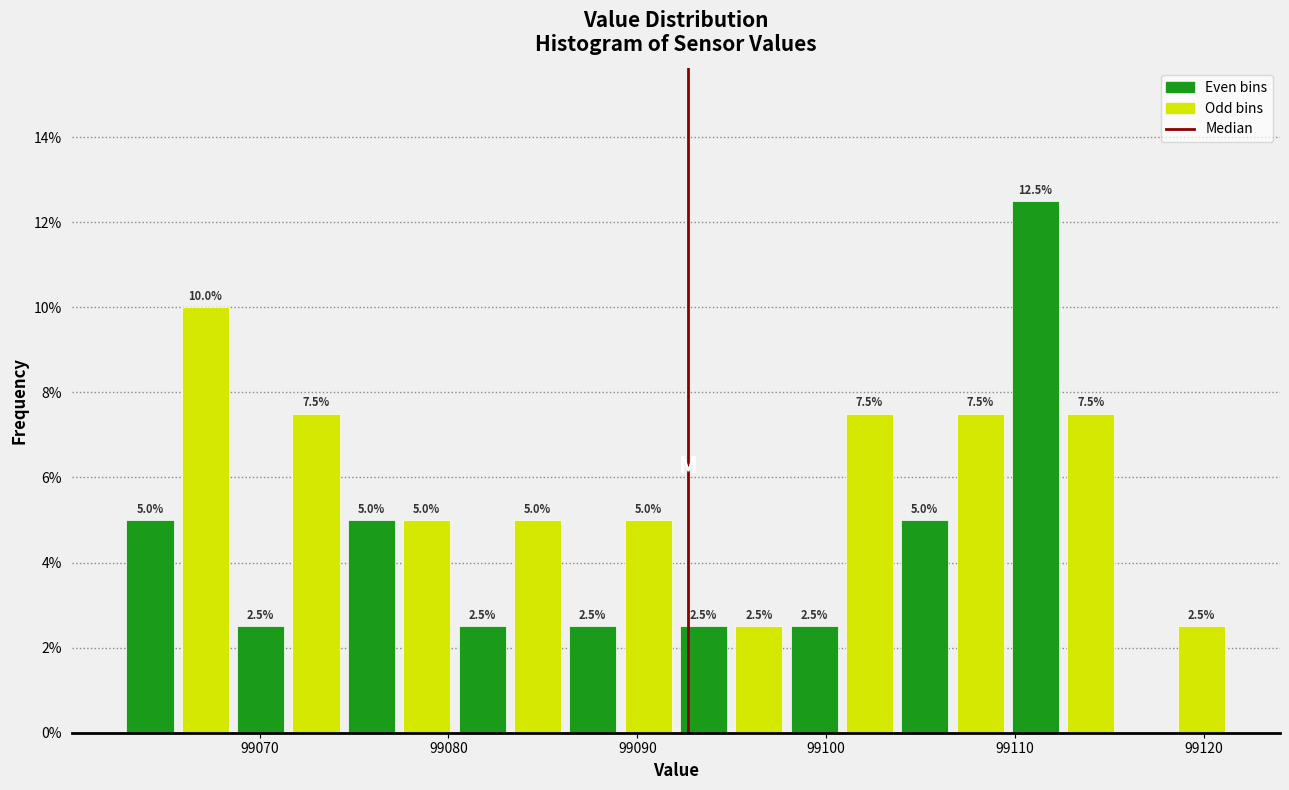

Around what value on the x-axis is the tallest bar? Give the approximate position of its centre, as read against the axis.

99111